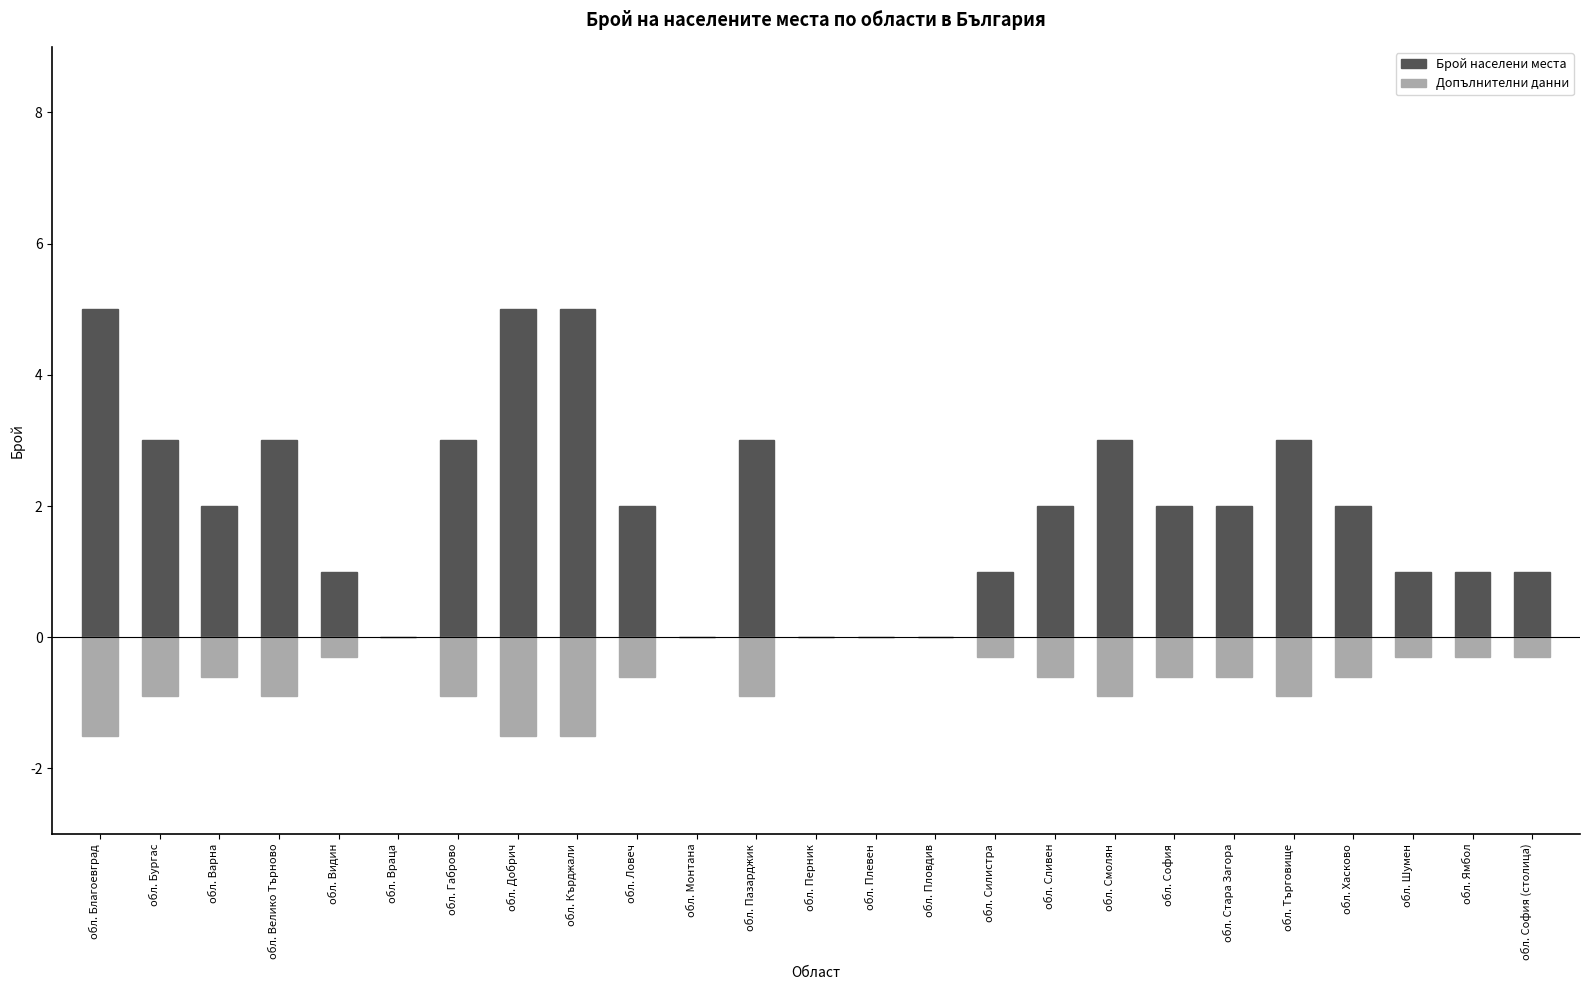

What are all the series names shown in the legend?

Брой населени места, Допълнителни данни